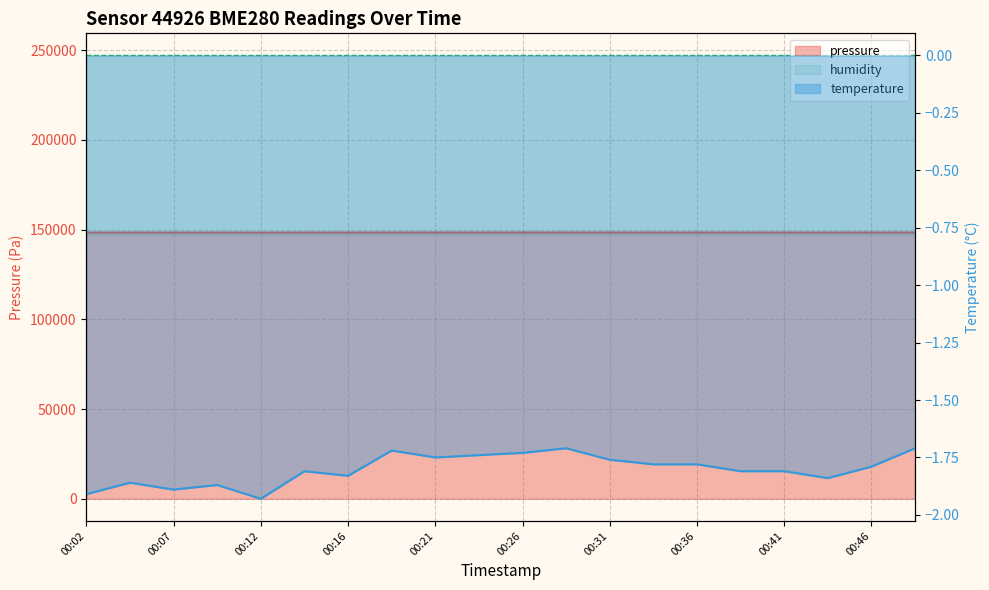

What is the sum of the pressure values at 00:43 and 00:14?

296746.3